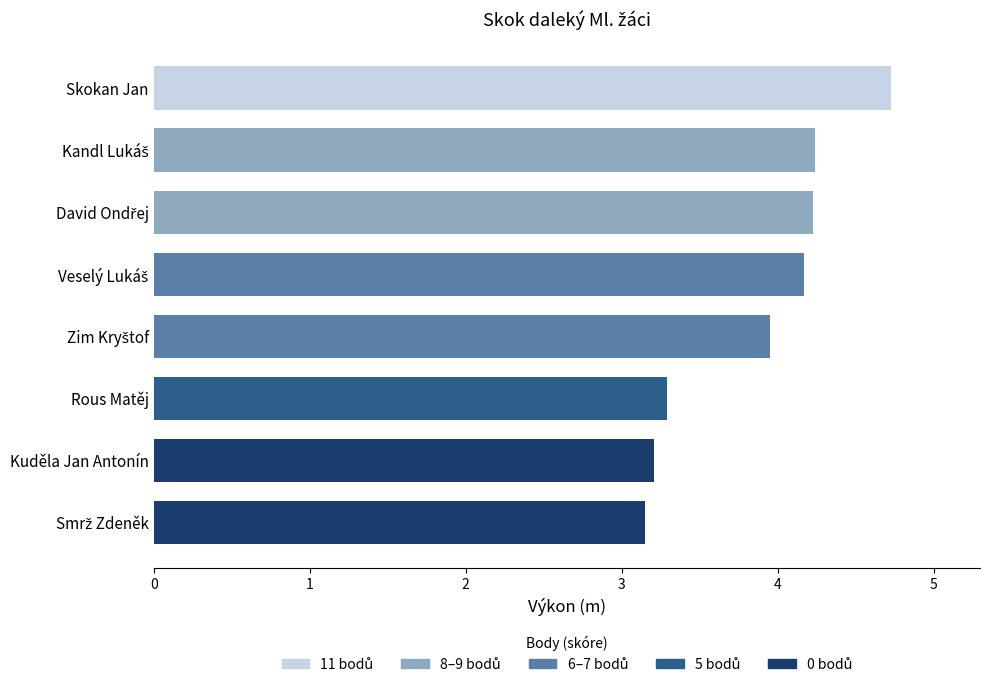

How many categories are shown in the chart?

8